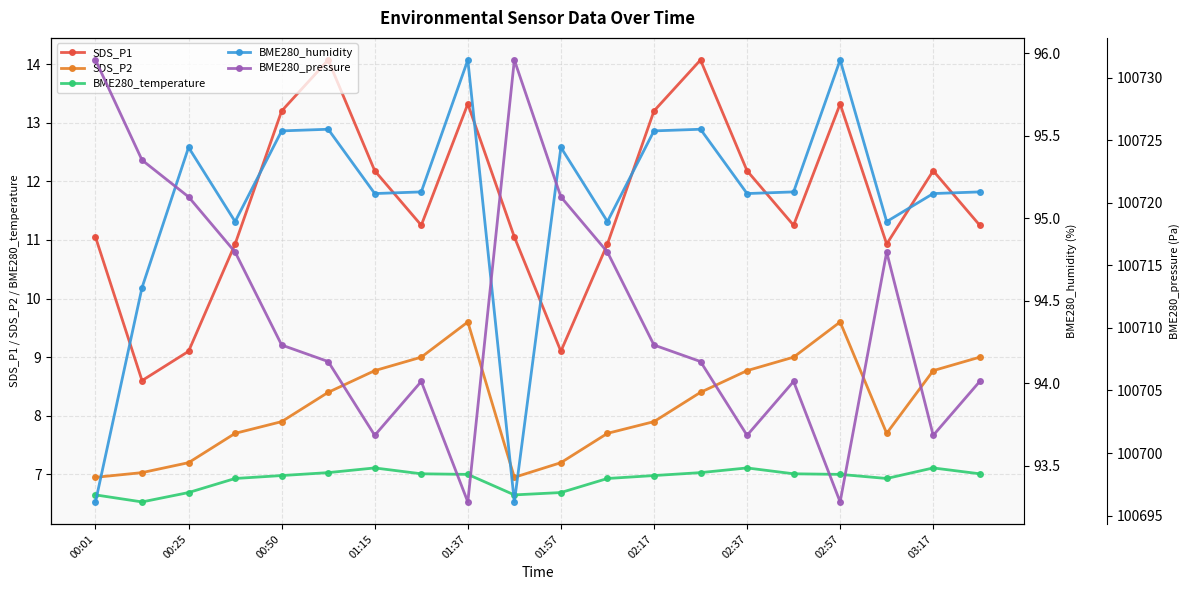

What is the maximum value for BME280_temperature?

7.1